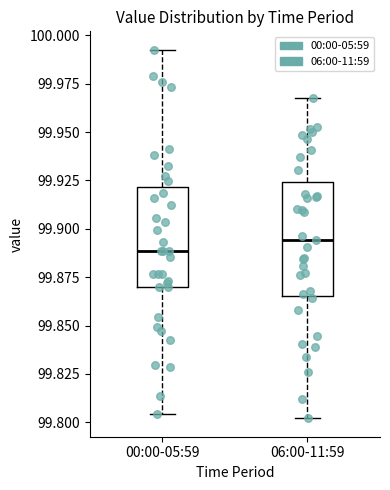

Where does the upper whisker of the box for 06:00-11:59 end on the y-axis? The values are not printed on the chart, so give them approximately, as read against the axis.

99.970